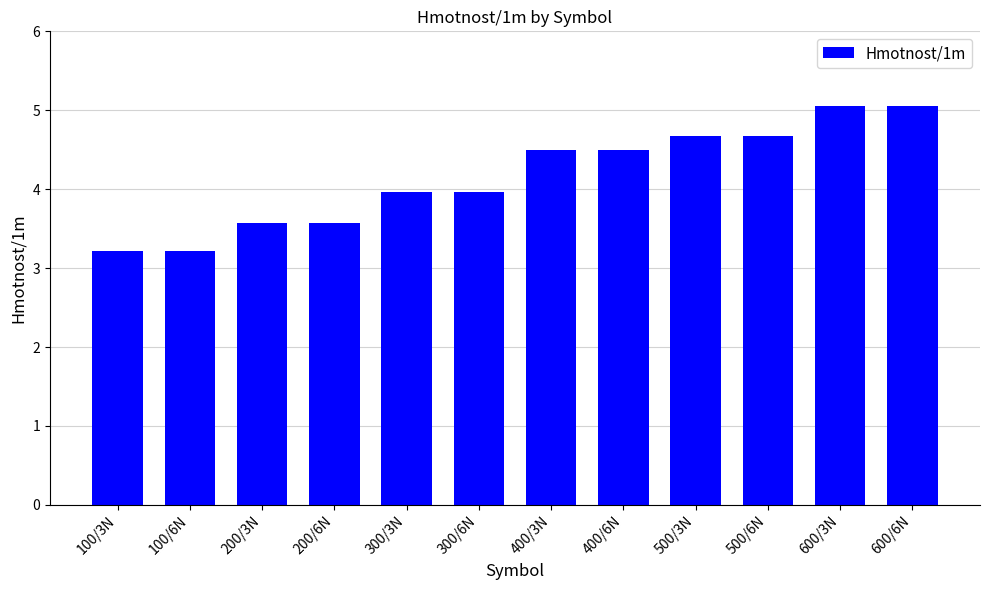

What position from the left is 100/3N?

1